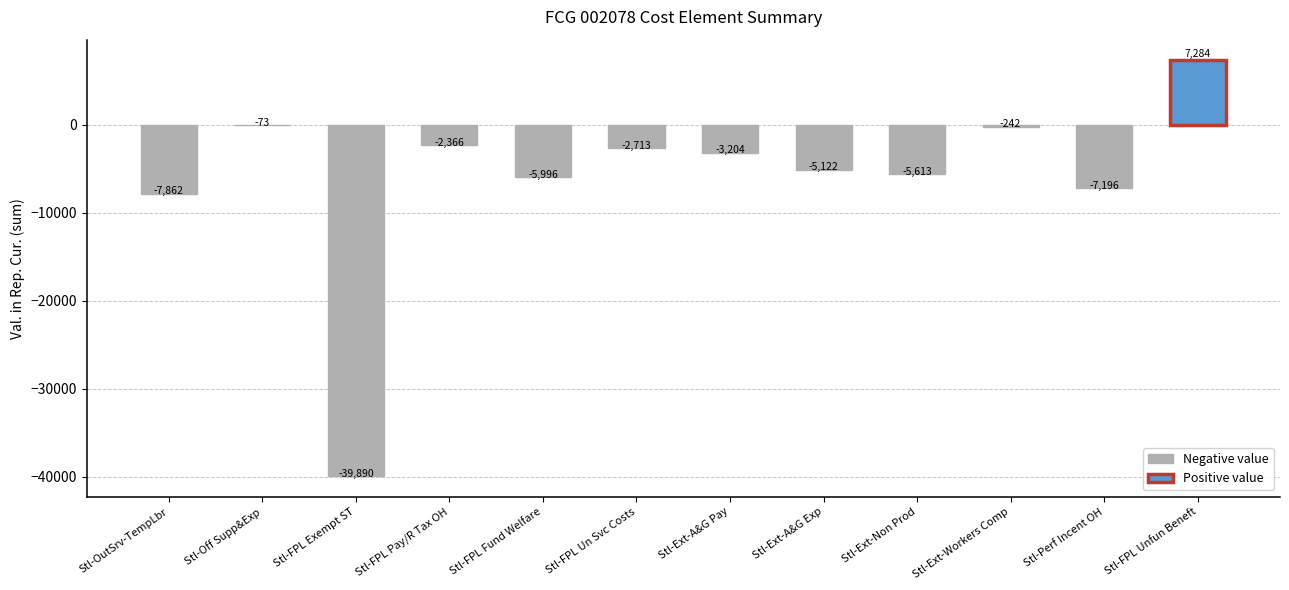

Which has a higher value, Stl-Ext-Non Prod or Stl-FPL Unfun Beneft?

Stl-FPL Unfun Beneft